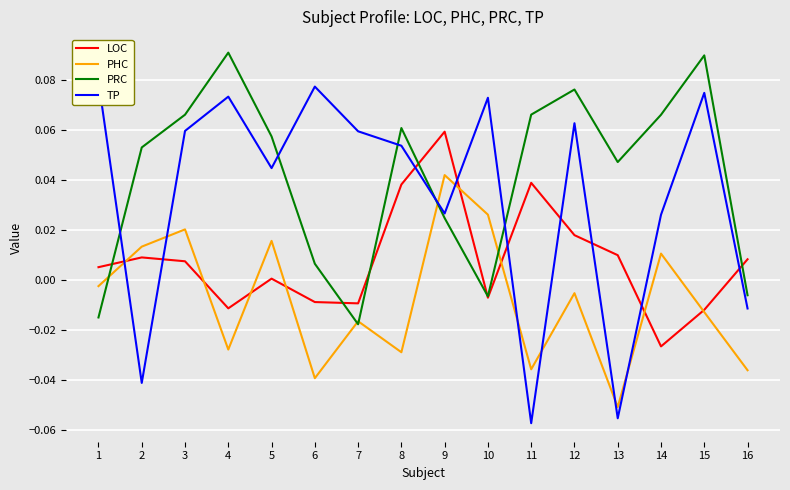

How many distinct data groups are displayed?

4